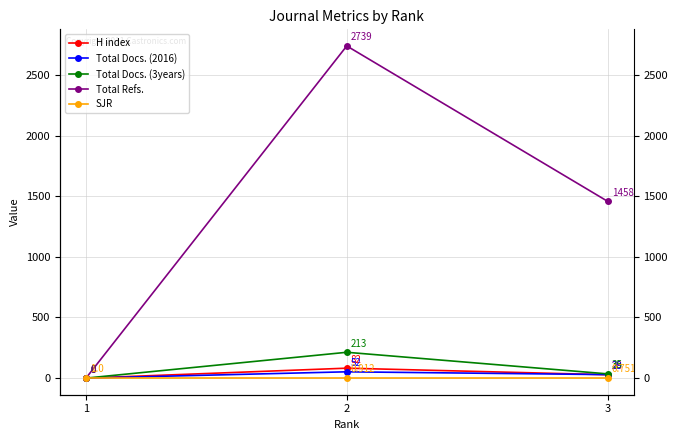

What is the approximate value of SJR at 1?

1.0